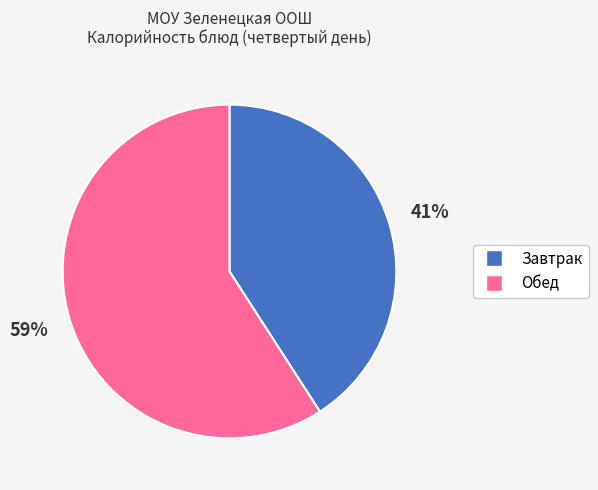

To the nearest percent, what is the difference between the largest and smallest slice percentages?

18%